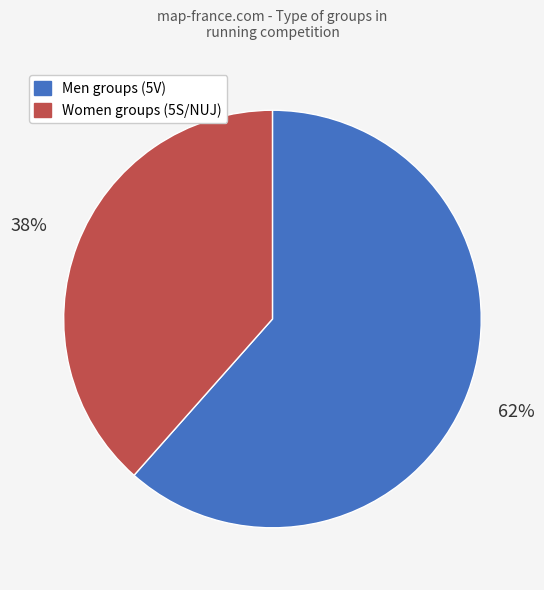

Count the number of slices in the pie.

2